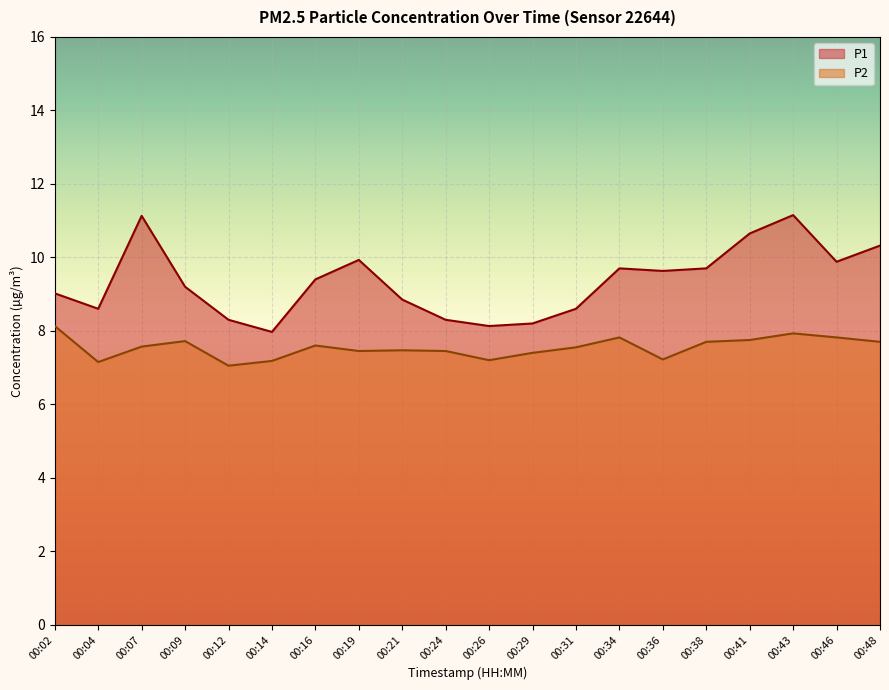

True or false: P2 has a value of 7.5 at 00:31.

True